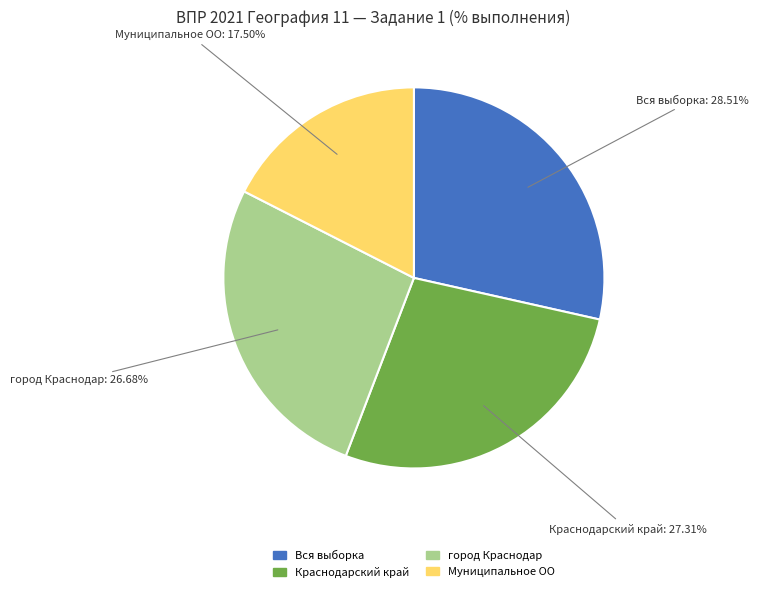

Does Краснодарский край account for over 50% of the chart?

No